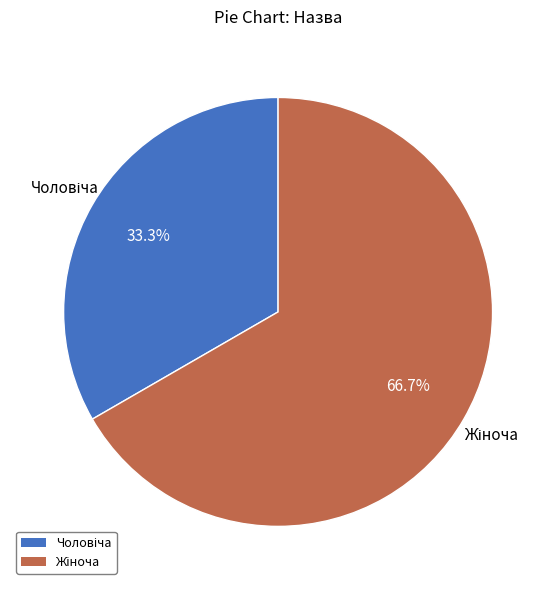

Is there any slice that represents more than half of the pie?

Yes